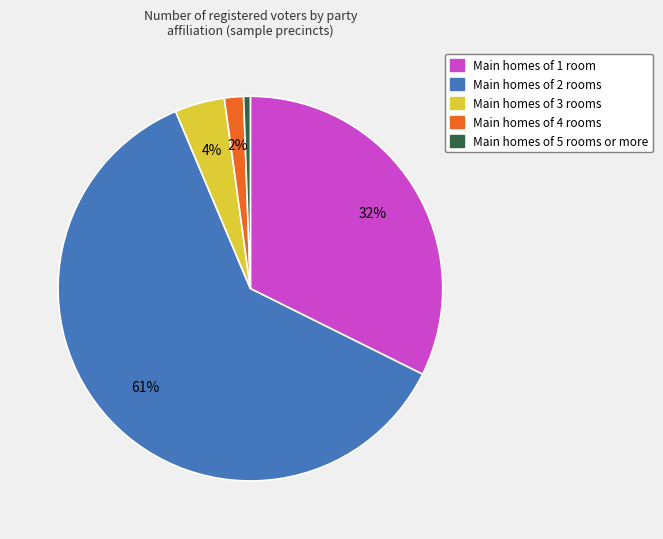

Does any single category account for the majority?

Yes